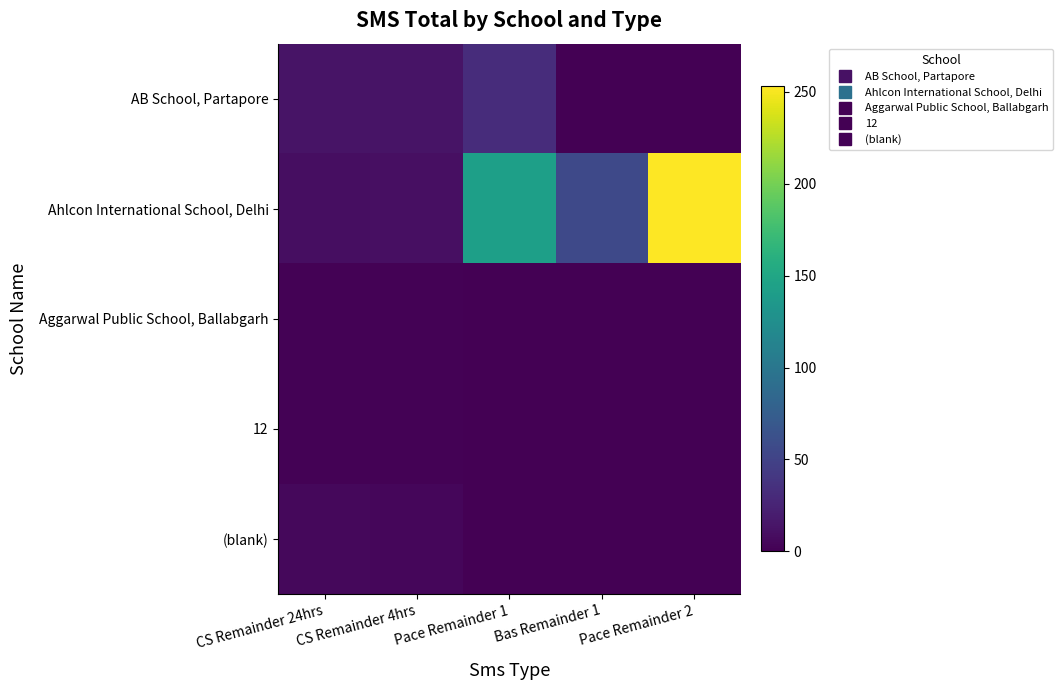

What is the difference between the highest and lowest values at Bas Remainder 1?

56